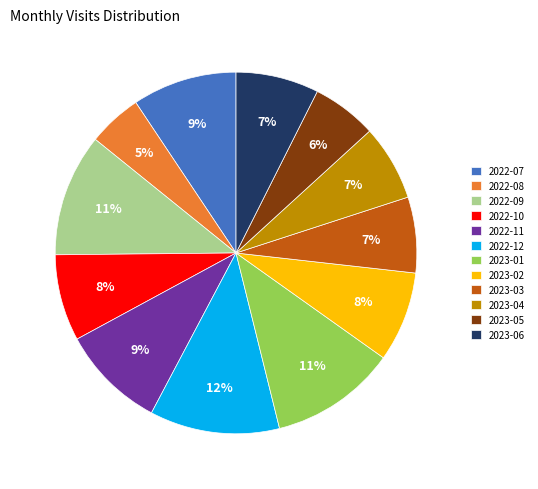

Do 2023-02 and 2023-05 together represent more than half of the pie?

No